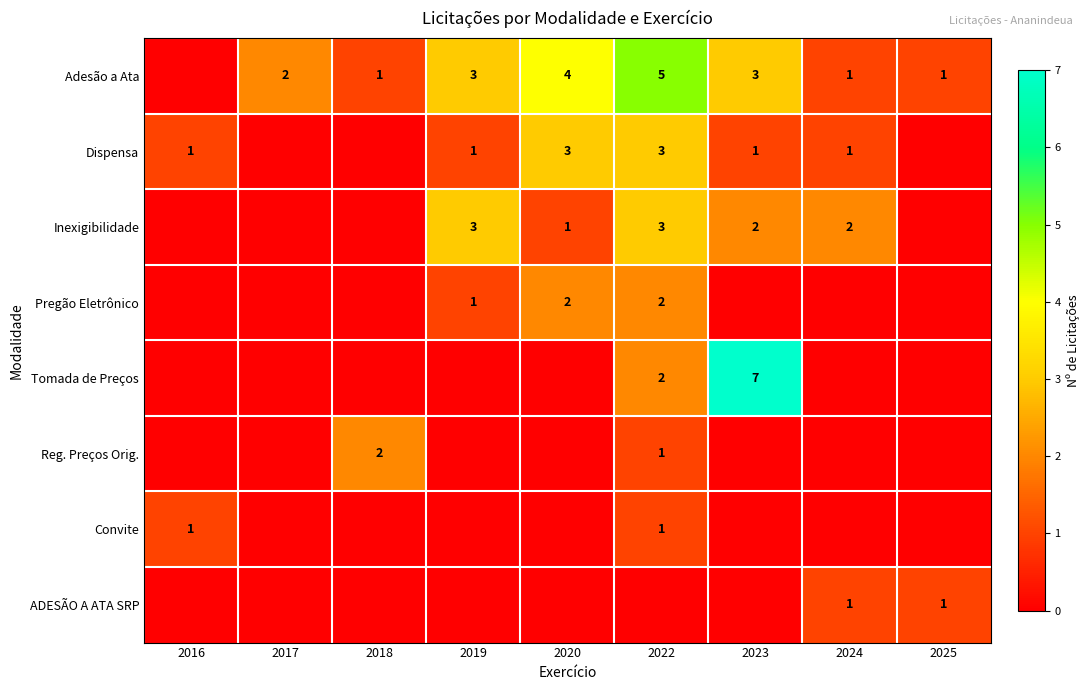

The Pregão Eletrônico series shows 1 at 2020. True or false?

False